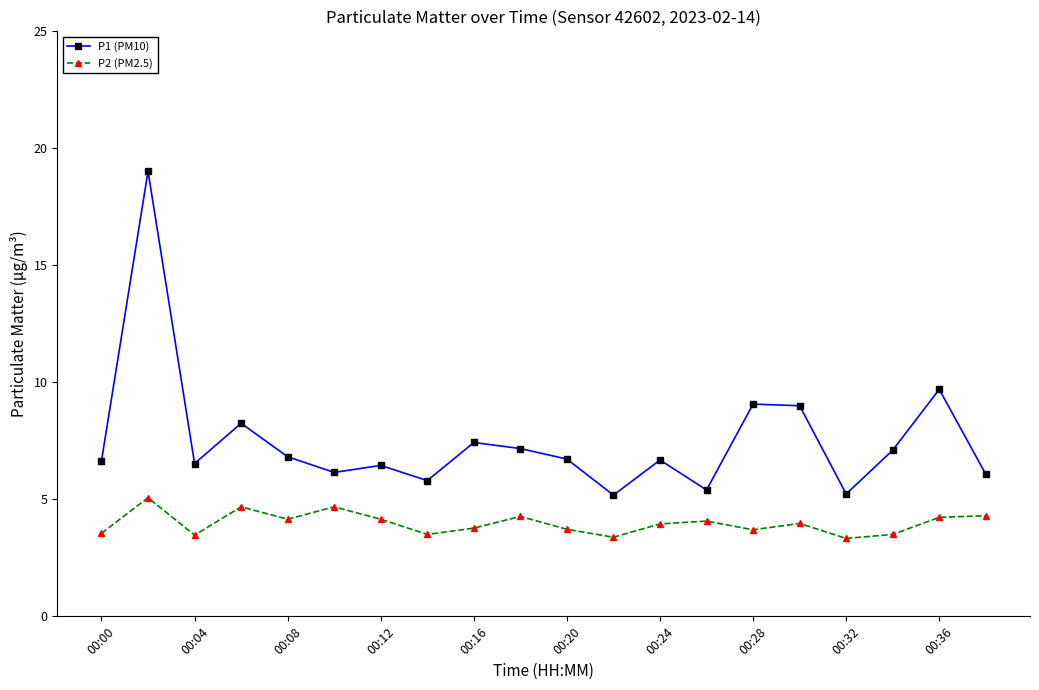

What is the value of the P1 (PM10) point at the 17th from the left?

5.2